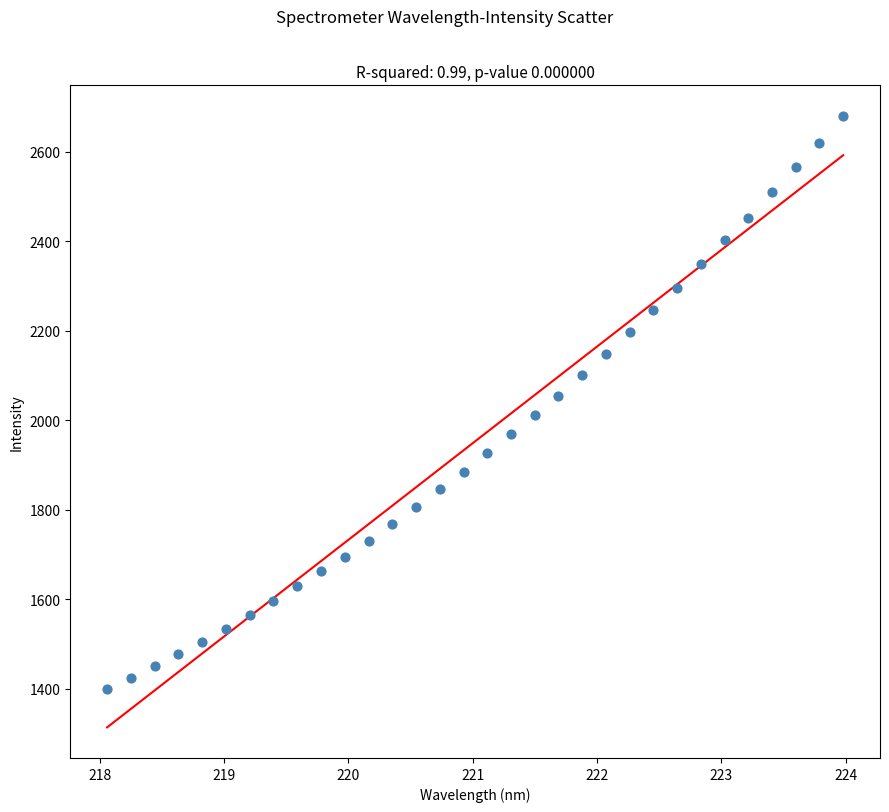

What is the range of X values (max minus min)?

5.9